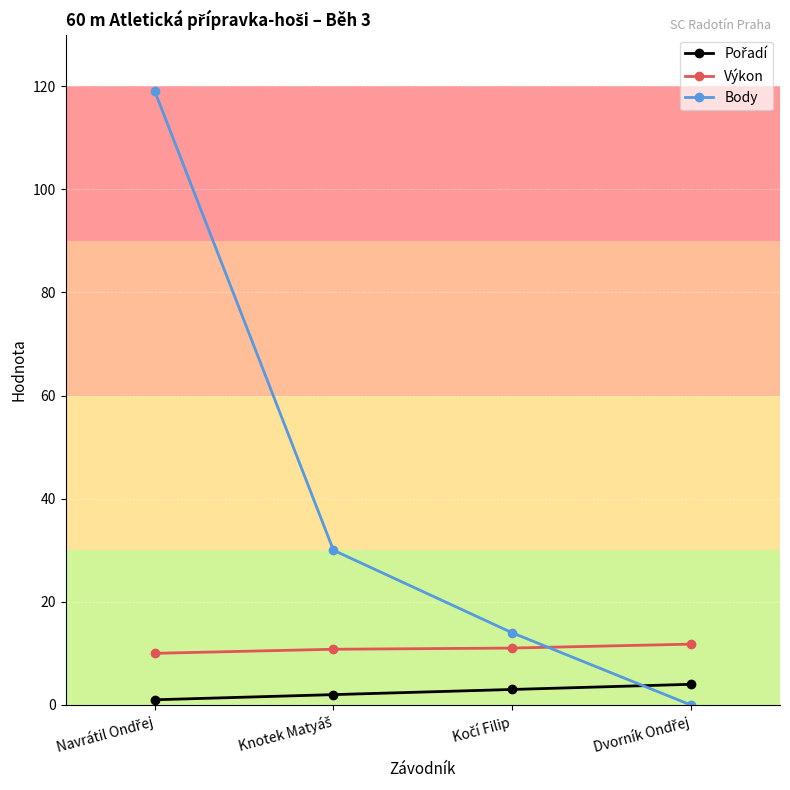

How many lines are shown in the chart?

3